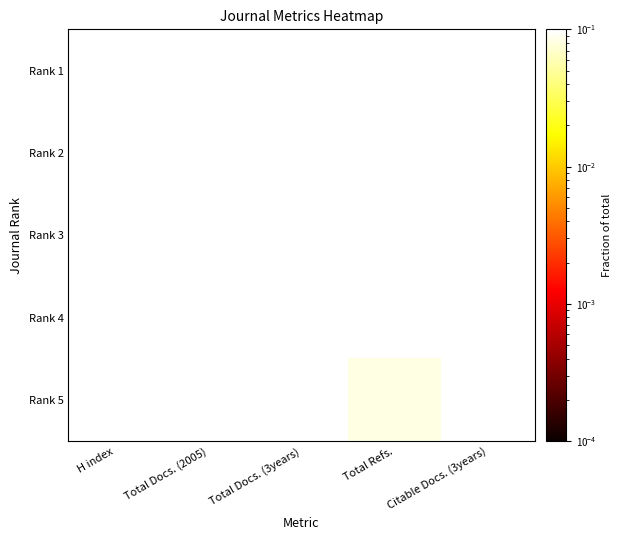

Reading left to right, transcribe all the data shown in this chart.

Rank 1: H index=0.2	Total Docs. (2005)=0.1	Total Docs. (3years)=0.2	Total Refs.=0.2	Citable Docs. (3years)=0.2
Rank 2: H index=0.3	Total Docs. (2005)=0.3	Total Docs. (3years)=0.2	Total Refs.=0.3	Citable Docs. (3years)=0.2
Rank 3: H index=0.1	Total Docs. (2005)=0.3	Total Docs. (3years)=0.2	Total Refs.=0.2	Citable Docs. (3years)=0.2
Rank 4: H index=0.2	Total Docs. (2005)=0.1	Total Docs. (3years)=0.2	Total Refs.=0.2	Citable Docs. (3years)=0.2
Rank 5: H index=0.2	Total Docs. (2005)=0.1	Total Docs. (3years)=0.2	Total Refs.=0.1	Citable Docs. (3years)=0.2